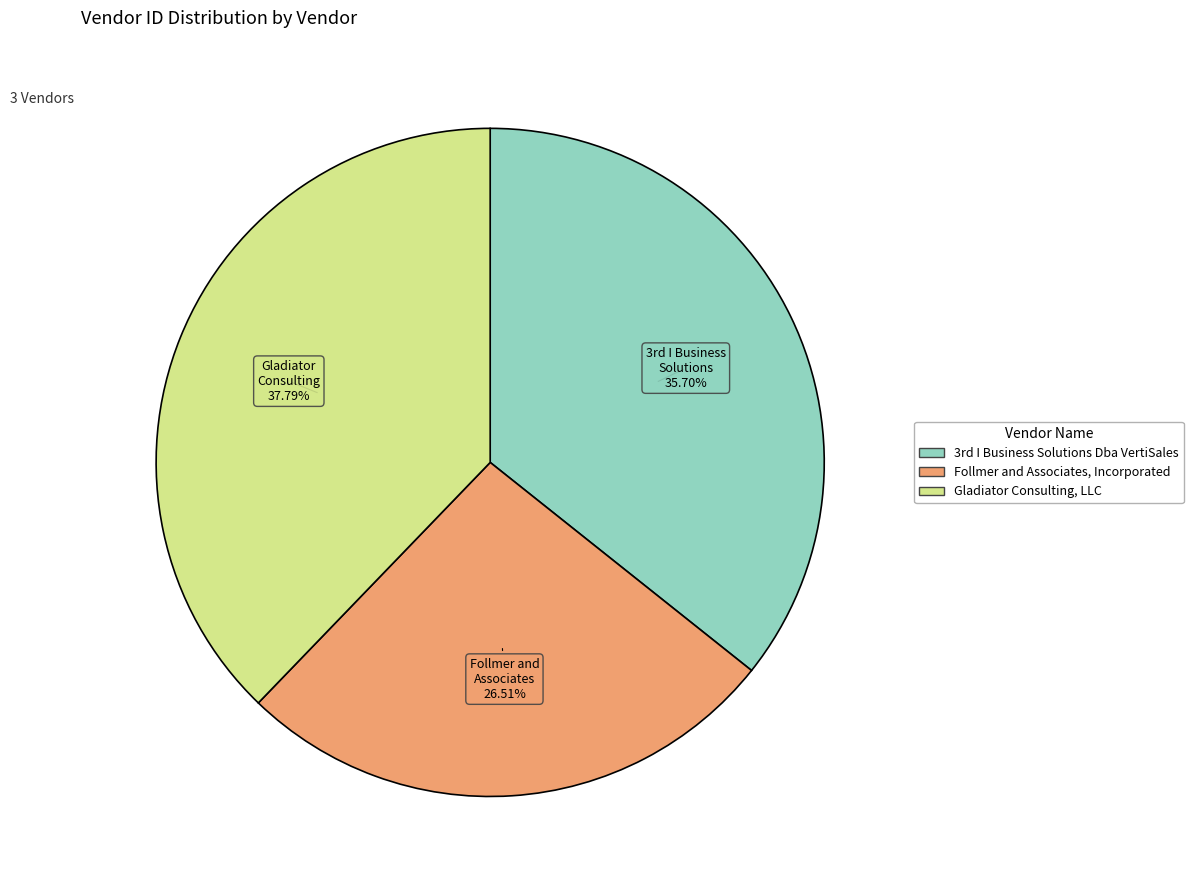

Is it true that Gladiator Consulting, LLC is 45% of the pie?

False